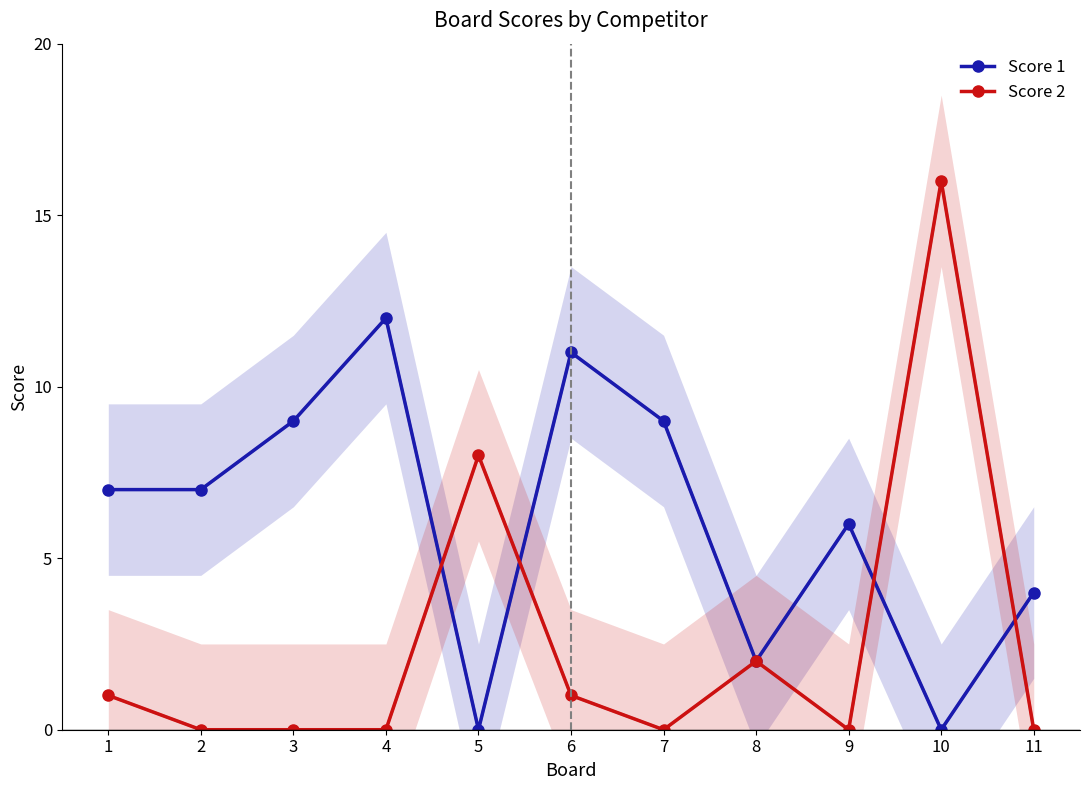

What is the difference between the highest and lowest values at 3?

9